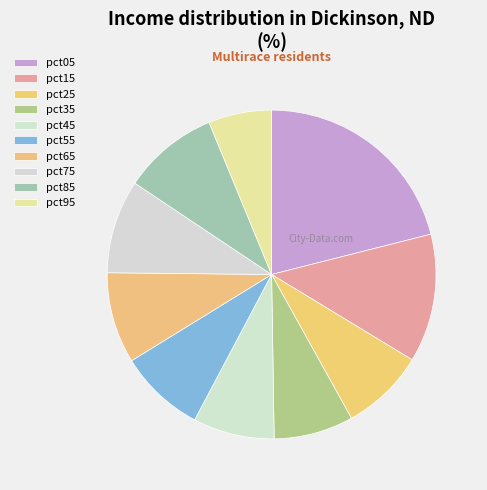

The pct35 slice represents 15% of the pie. True or false?

False